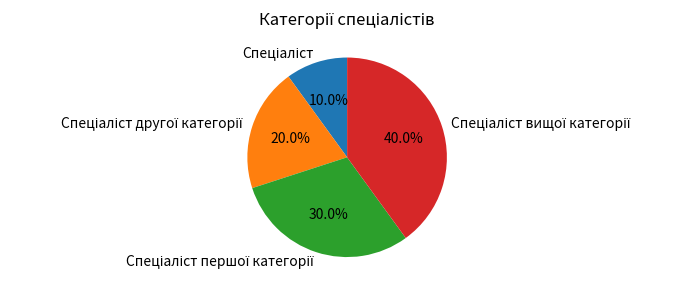

Does any single category account for the majority?

No